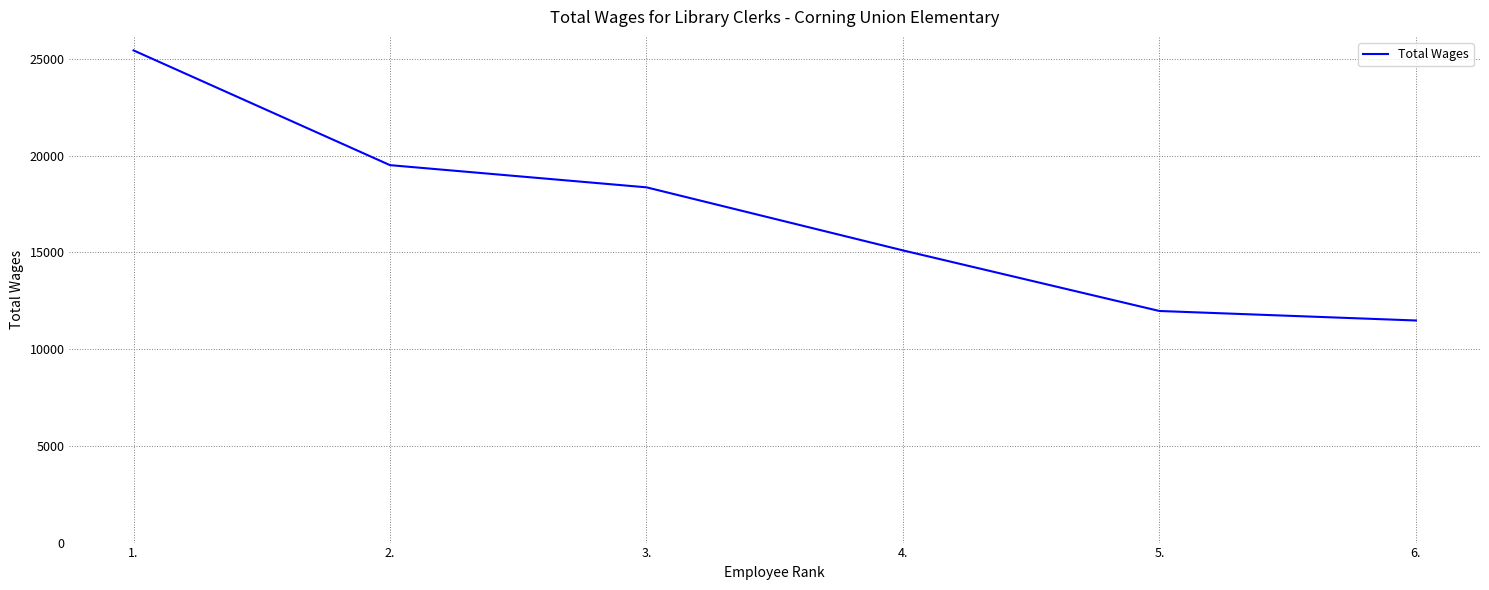

What is the difference between the maximum and minimum values?

13960